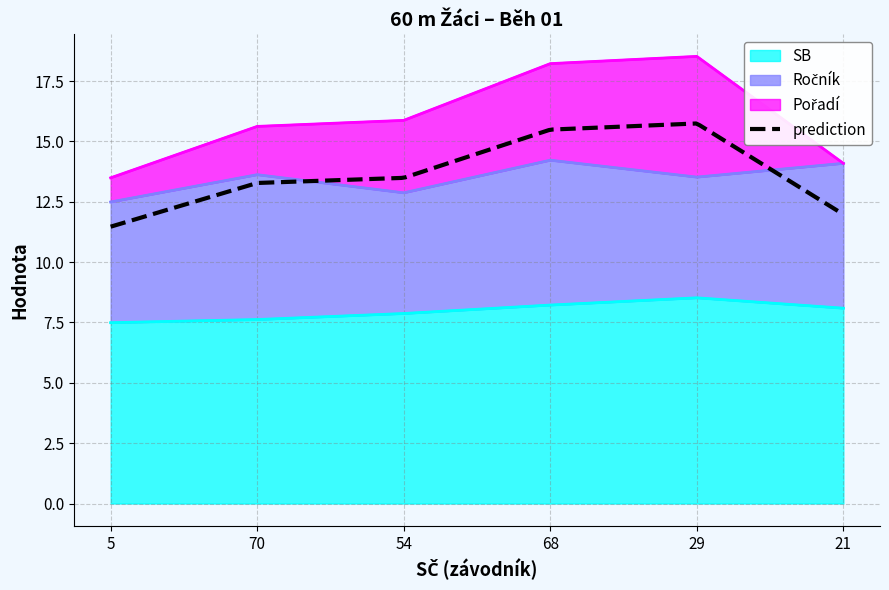

Which category has the lowest value in the Pořadí series?

21